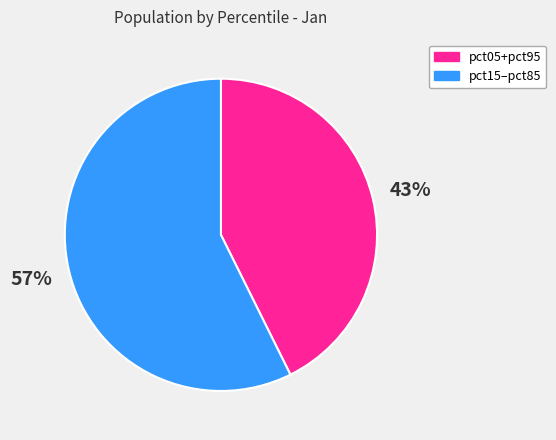

What percentage is the pct05+pct95 slice, to the nearest percent?

43%